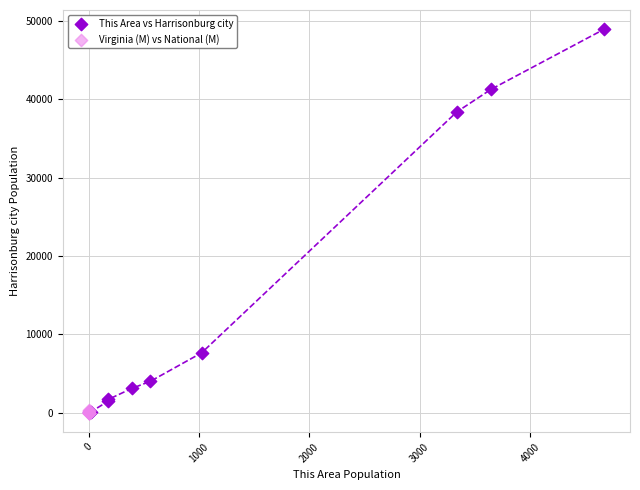

Which series contains the highest Y value?

This Area vs Harrisonburg city